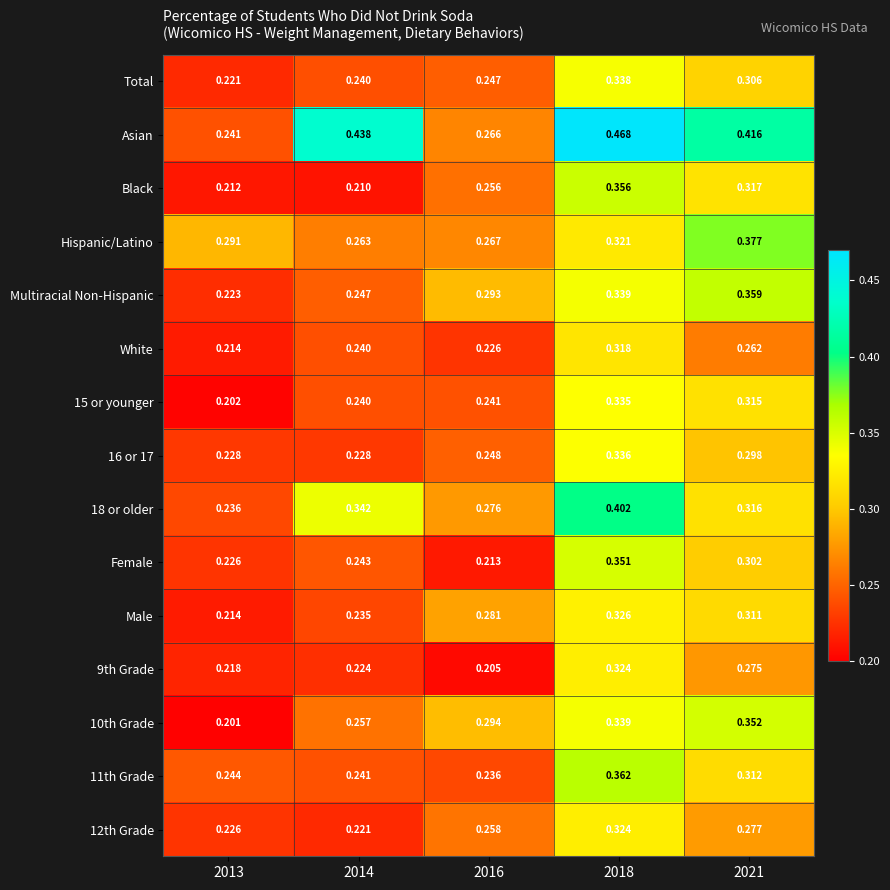

At which category is the sum across all series the highest?

2018